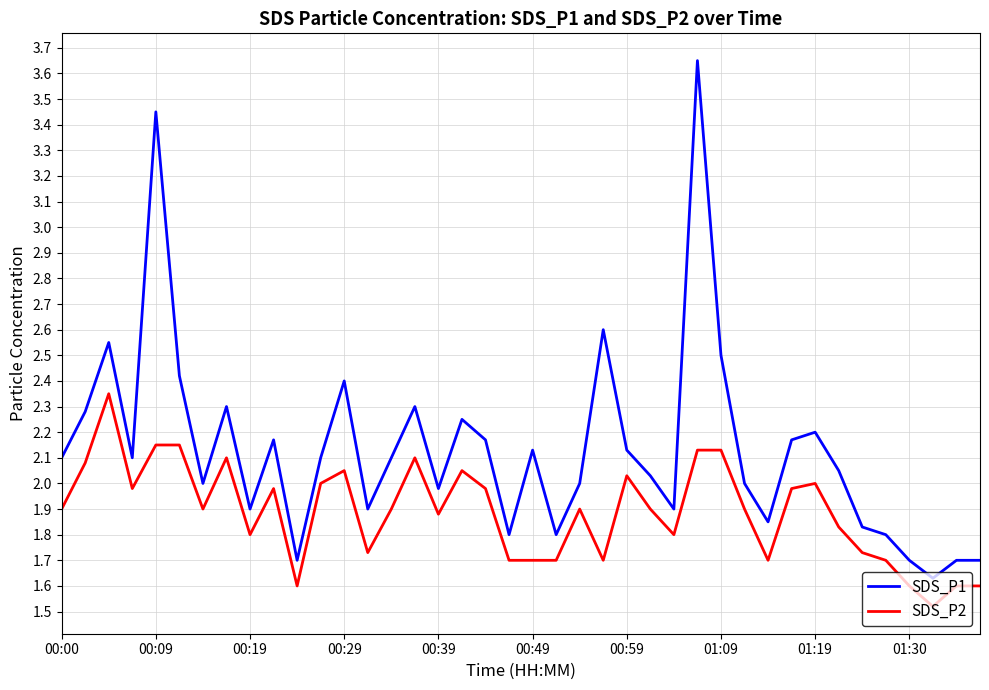

At how many categories does at least one series exceed 3?

2